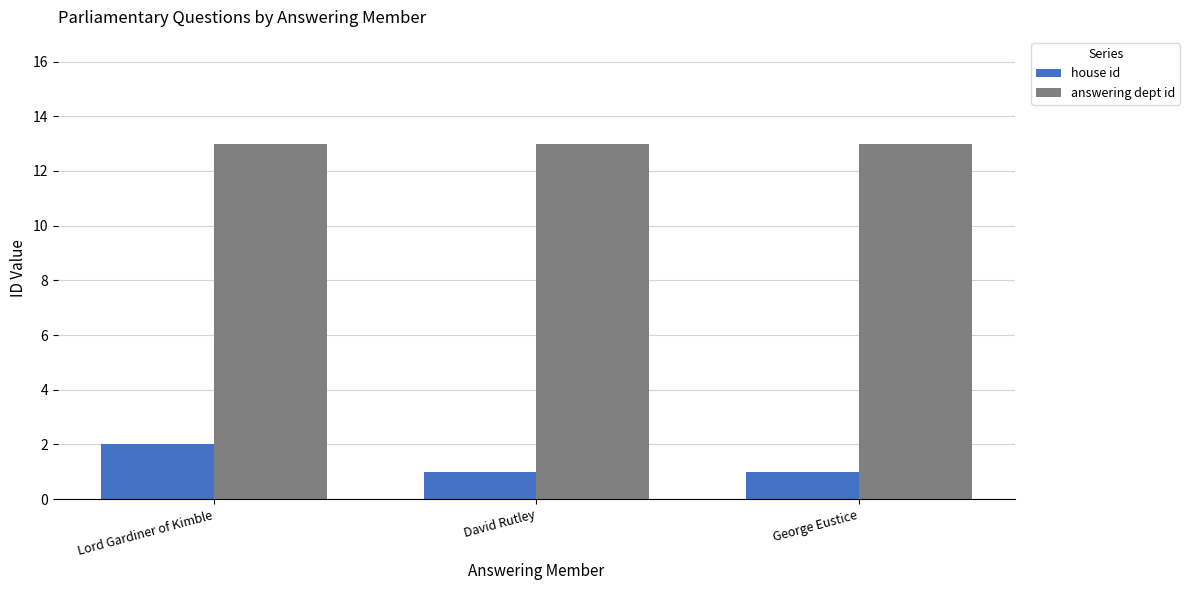

Is the value of answering dept id at Lord Gardiner of Kimble greater than the value of house id at George Eustice?

Yes